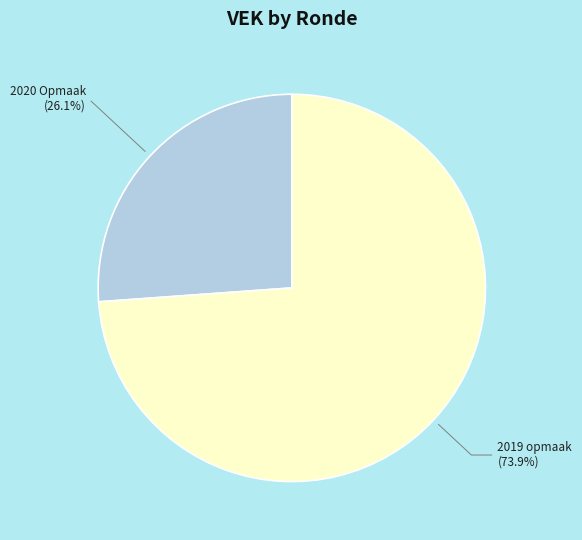

Is the sum of 2020 Opmaak and 2019 opmaak greater than half?

Yes